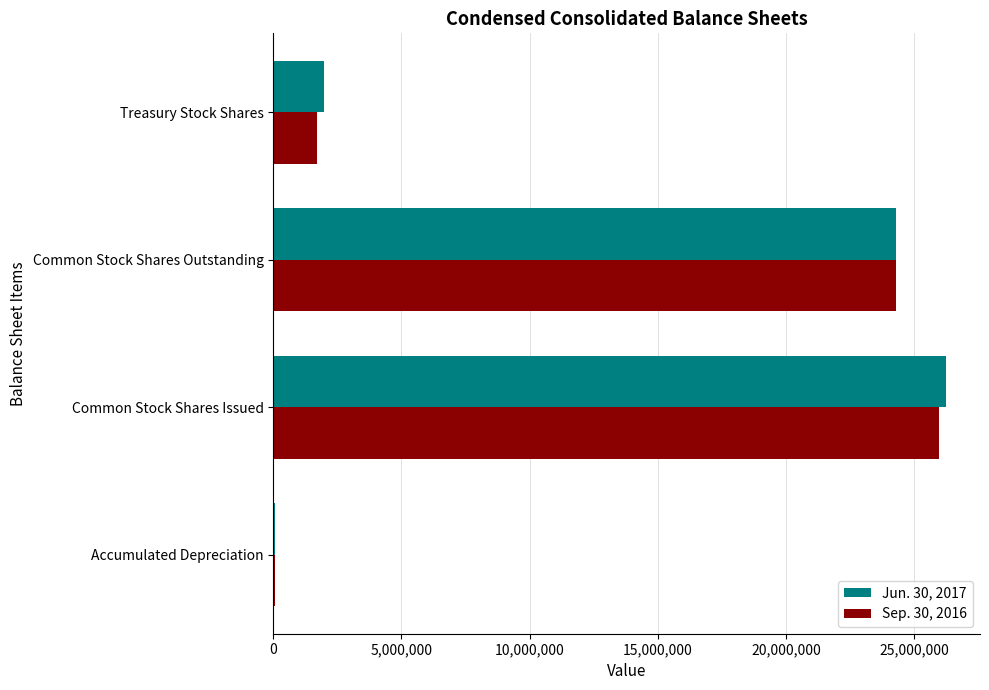

Between Common Stock Shares Outstanding and Treasury Stock Shares, which series saw the biggest shift?

Sep. 30, 2016